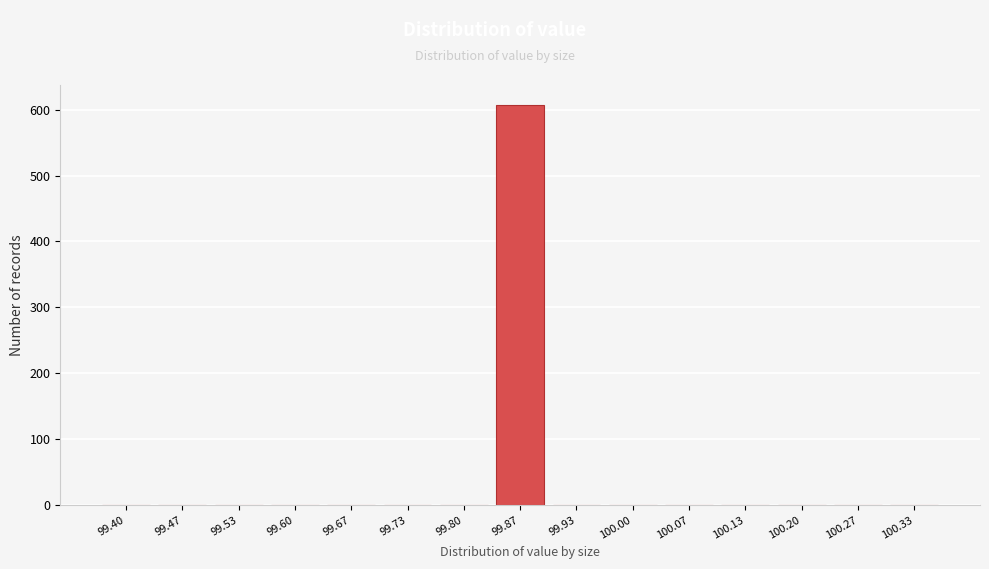

Reading right to left, extract all data points from this chart.

100.33=0	100.27=0	100.20=0	100.13=0	100.07=0	100.00=0	99.93=0	99.87=607	99.80=0	99.73=0	99.67=0	99.60=0	99.53=0	99.47=0	99.40=0